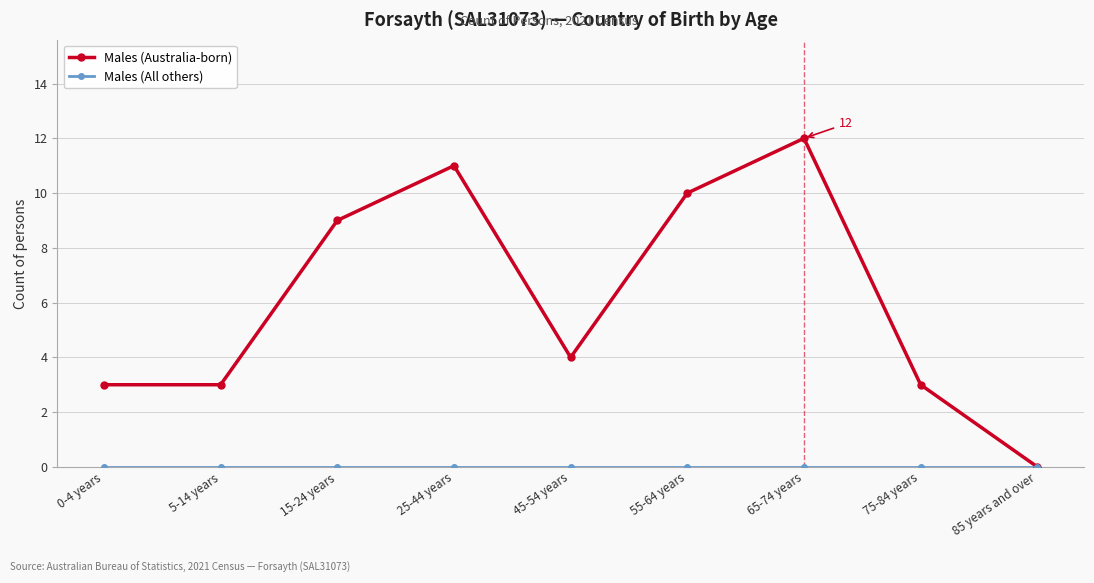

Is it true that Males (Australia-born) equals 10 at 55-64 years?

True